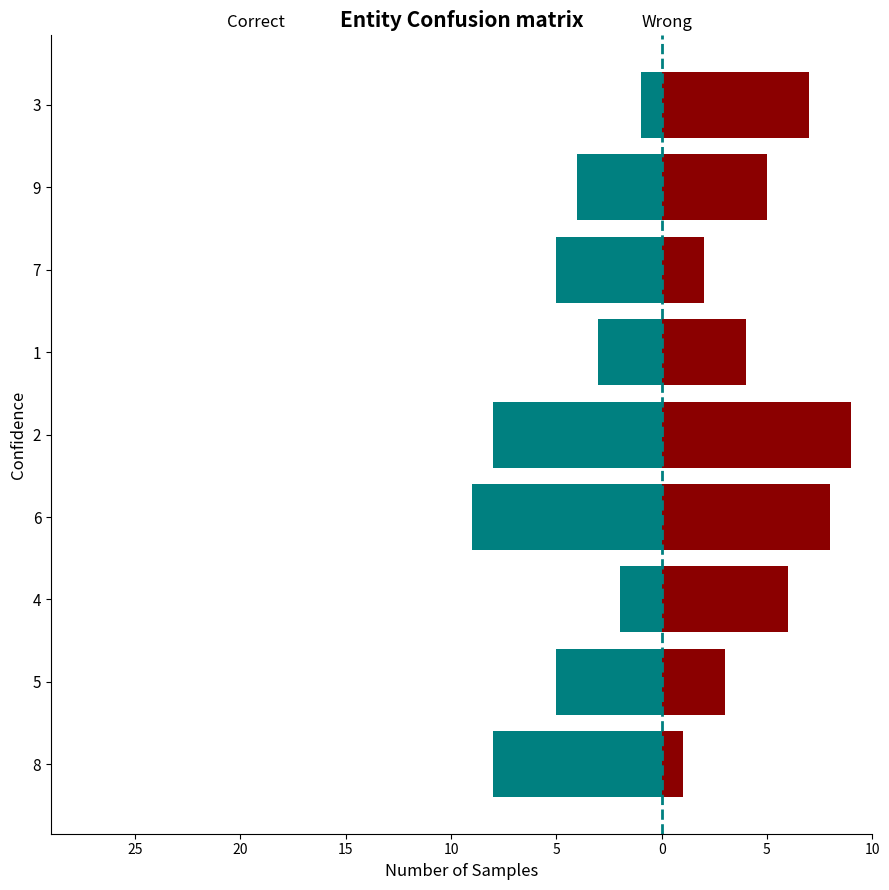

Rank the series by their average value, from highest to lowest.

Wrong, Correct